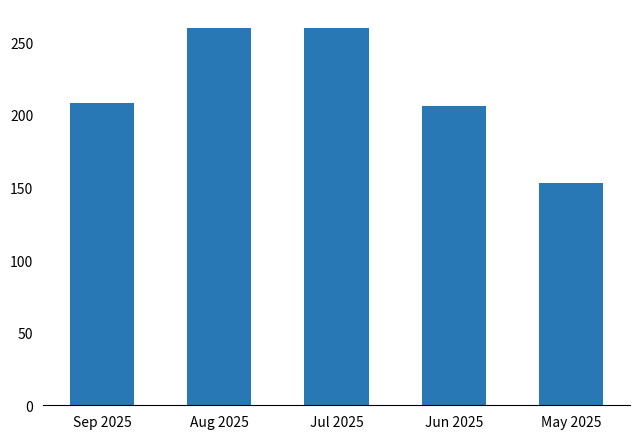

What is the difference between the maximum and minimum values?

107